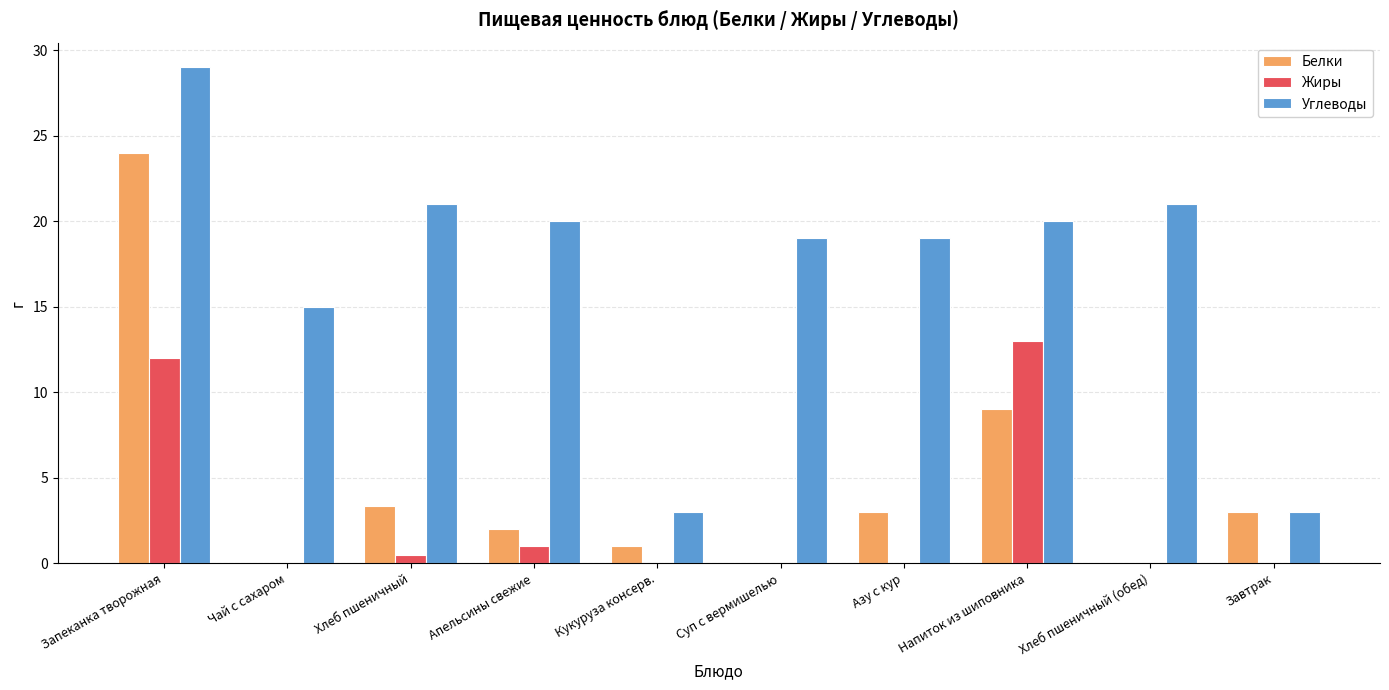

What is the maximum value for Углеводы?

29.0